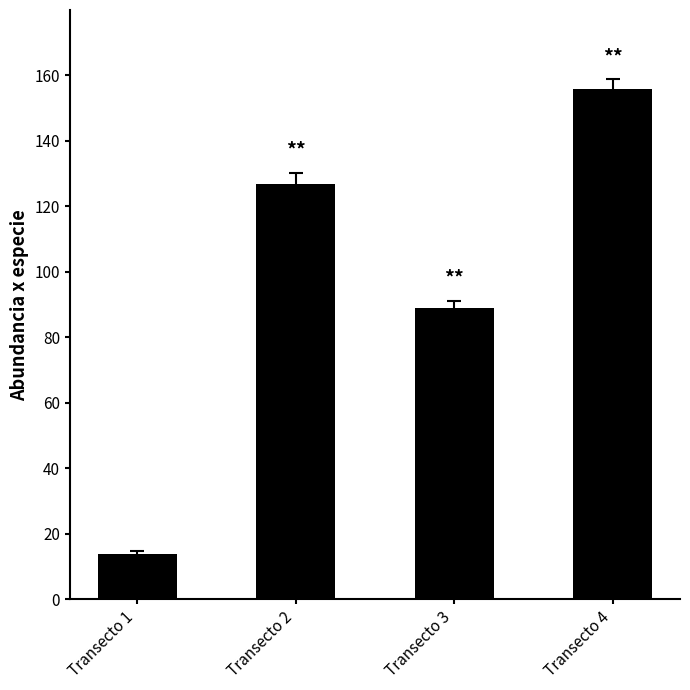

Which label corresponds to the largest value in the chart?

Transecto 4